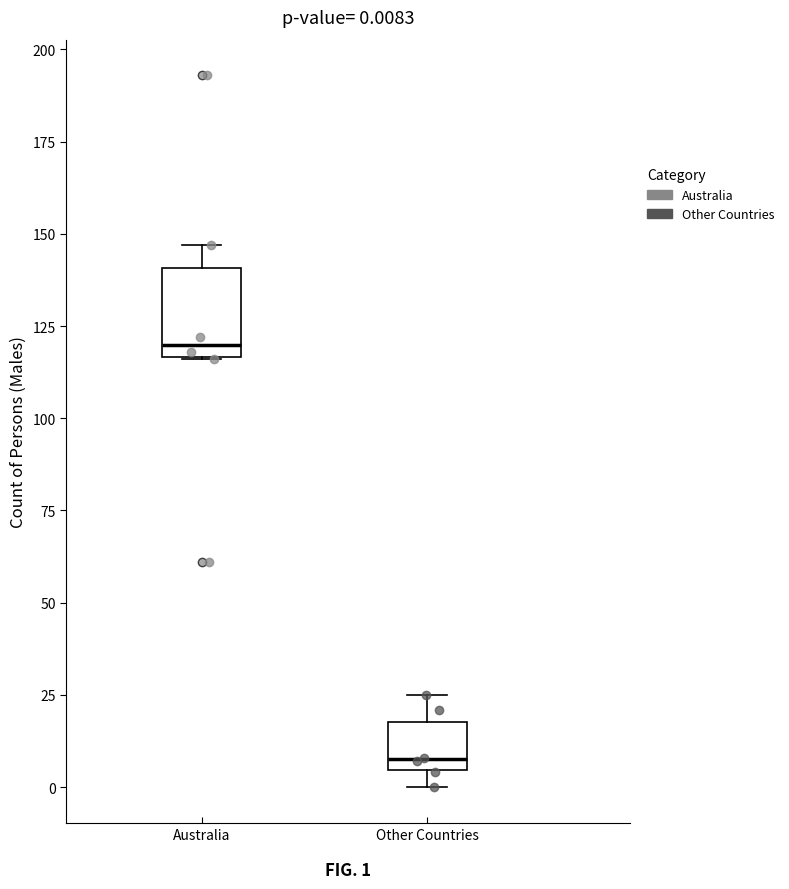

Which box's median line is the lowest?

Other Countries